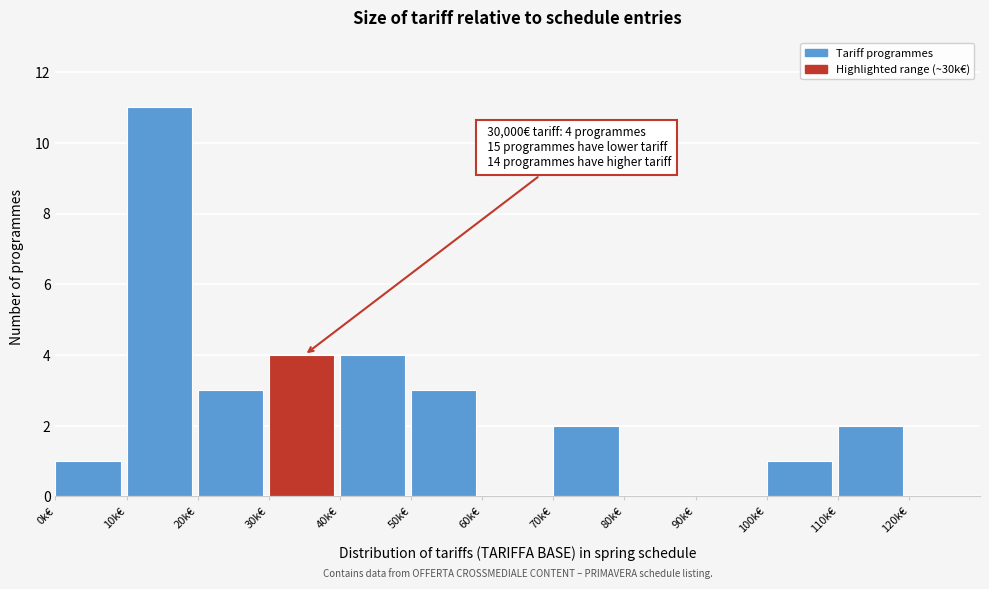

Reading right to left, extract all data points from this chart.

120k€=0	110k€=2	100k€=1	90k€=0	80k€=0	70k€=2	60k€=0	50k€=3	40k€=4	30k€=4	20k€=3	10k€=11	0k€=1